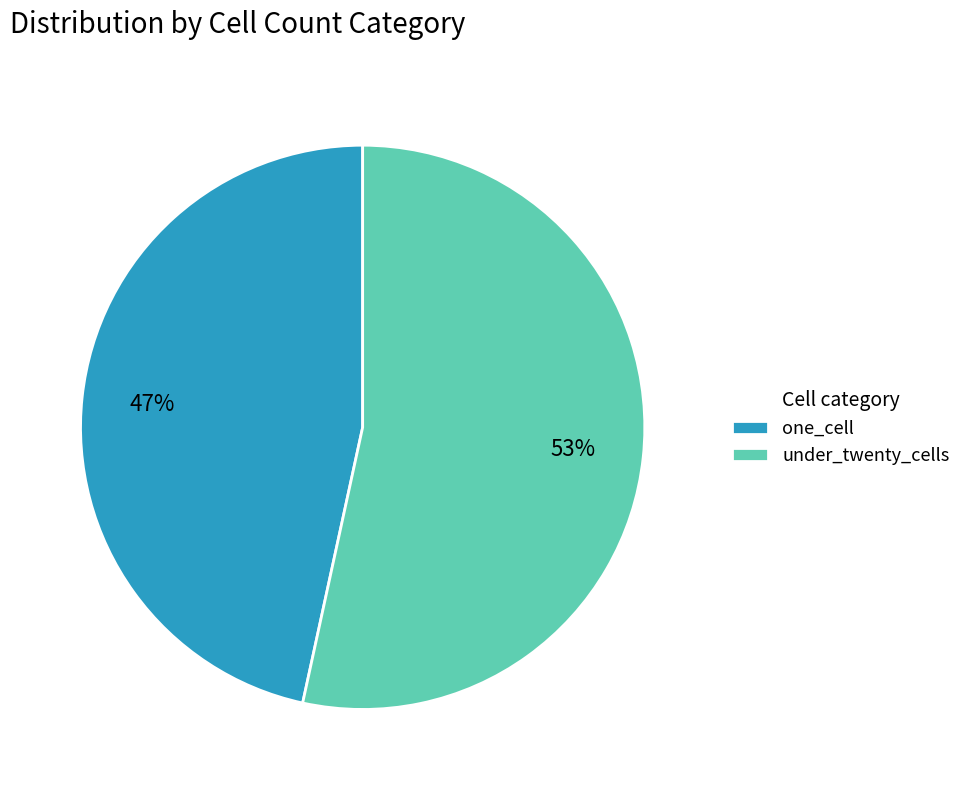

Count the number of slices in the pie.

2